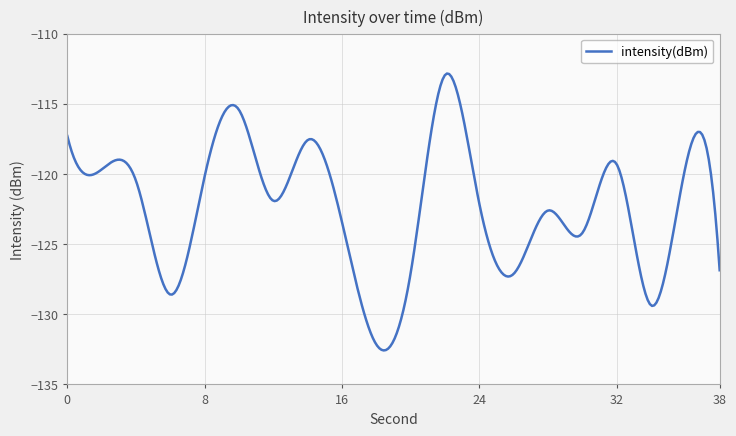

What is the greatest value displayed?

-112.8